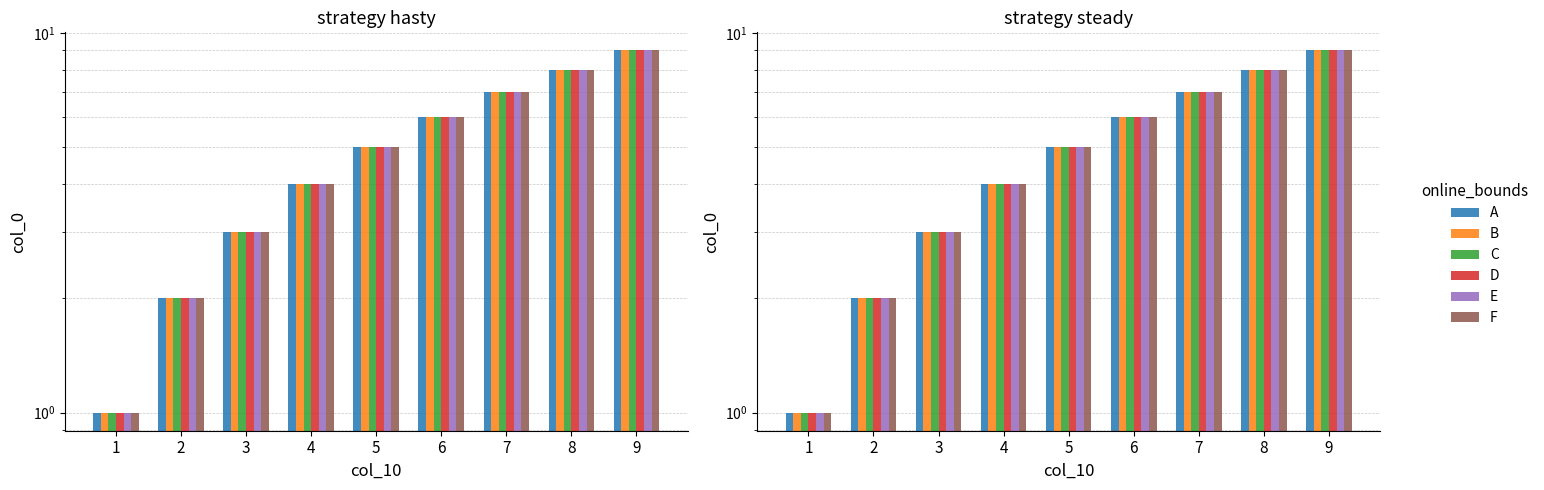

Which series changed the most between 8 and 9?

A